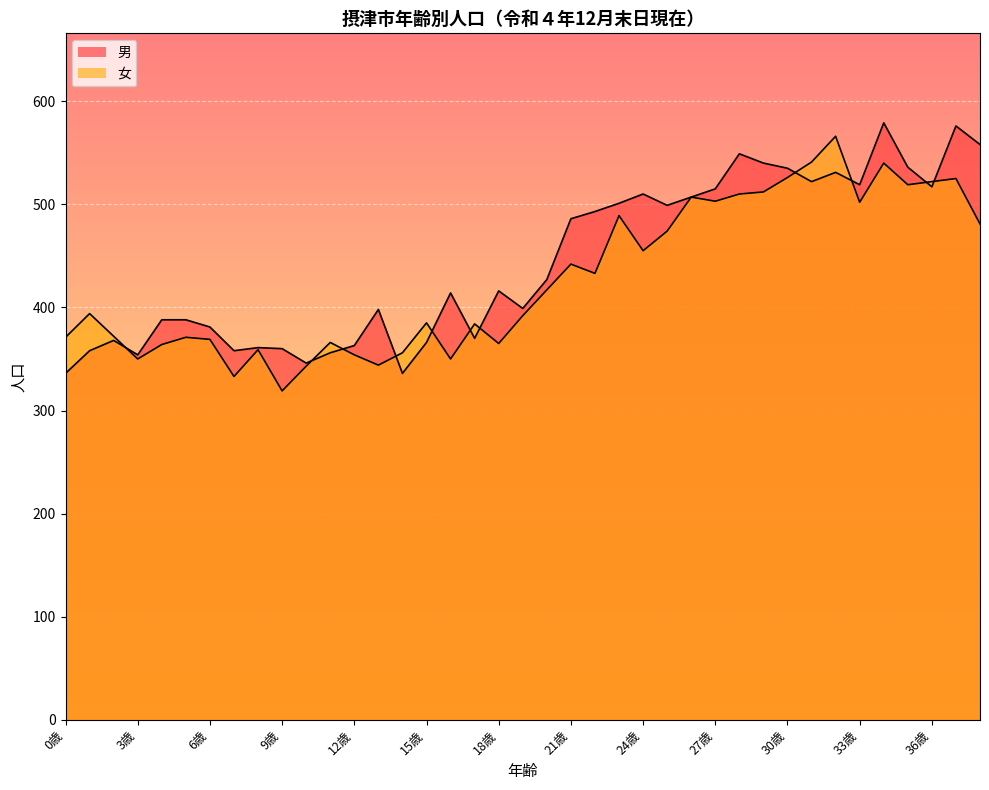

True or false: 男 and 女 intersect in this chart.

True